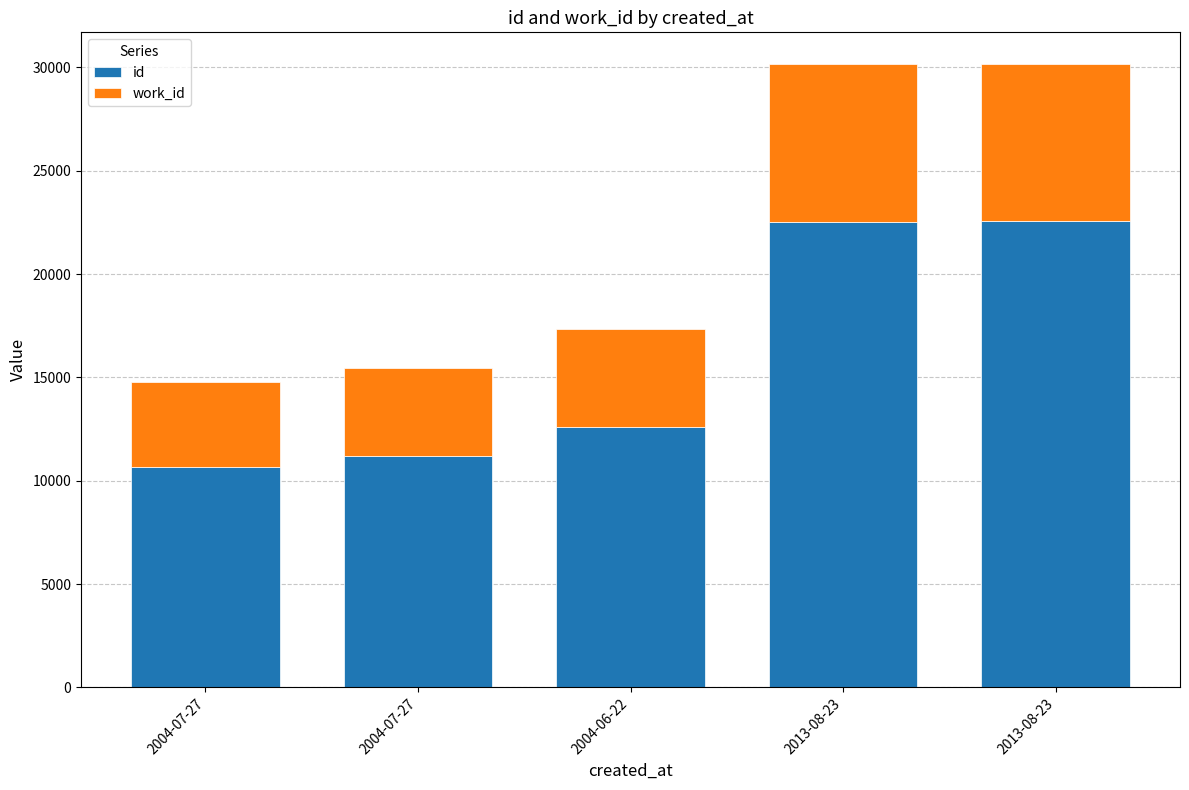

How many values in the id series are below 12578?

2